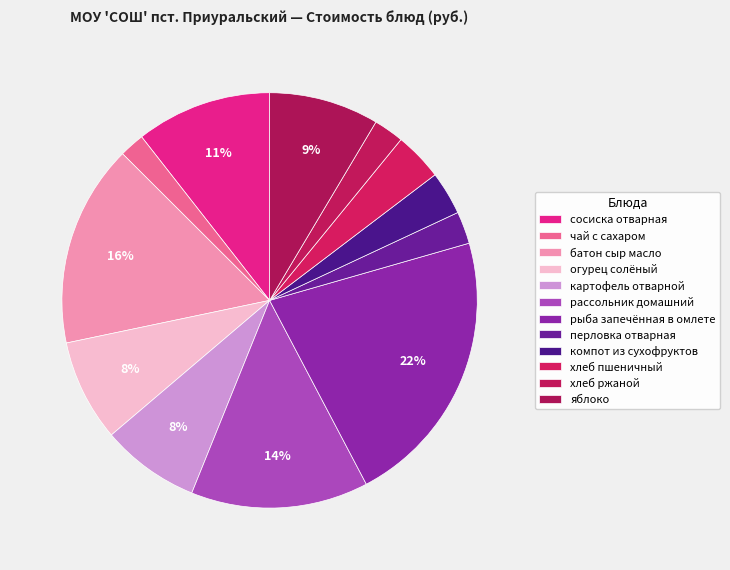

The компот из сухофруктов slice represents 3% of the pie. True or false?

True